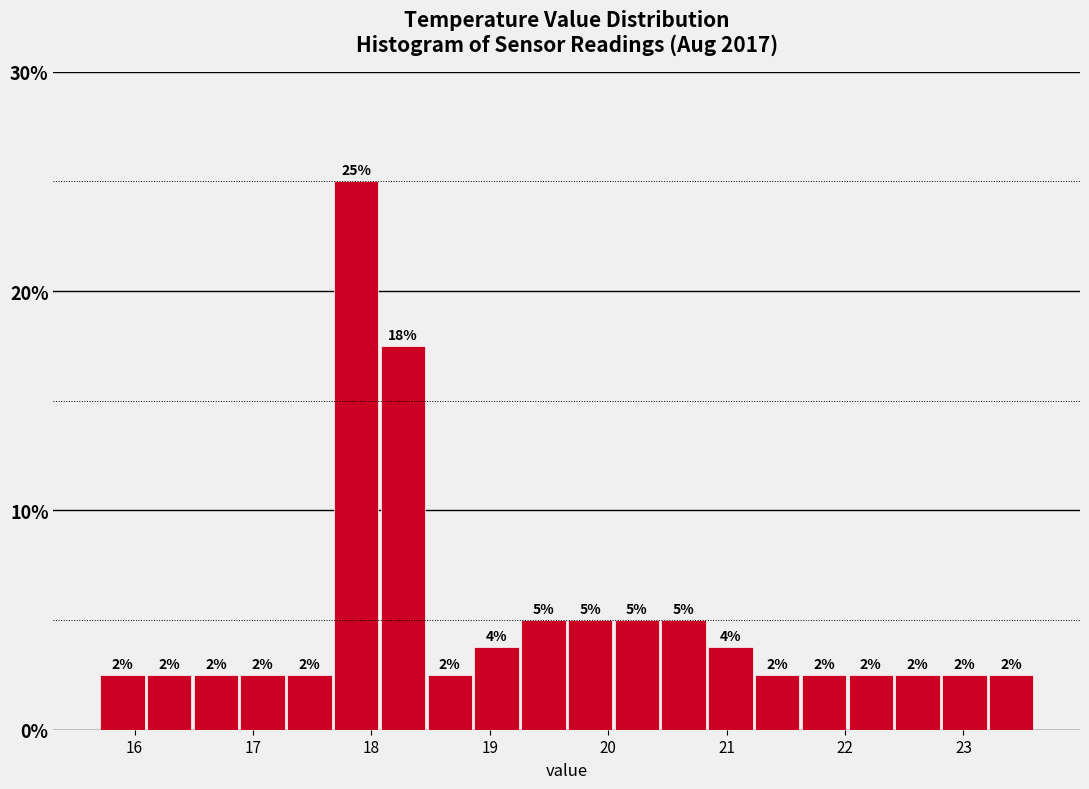

Read against the x-axis, roughly where is the centre of the tallest bar?

17.9